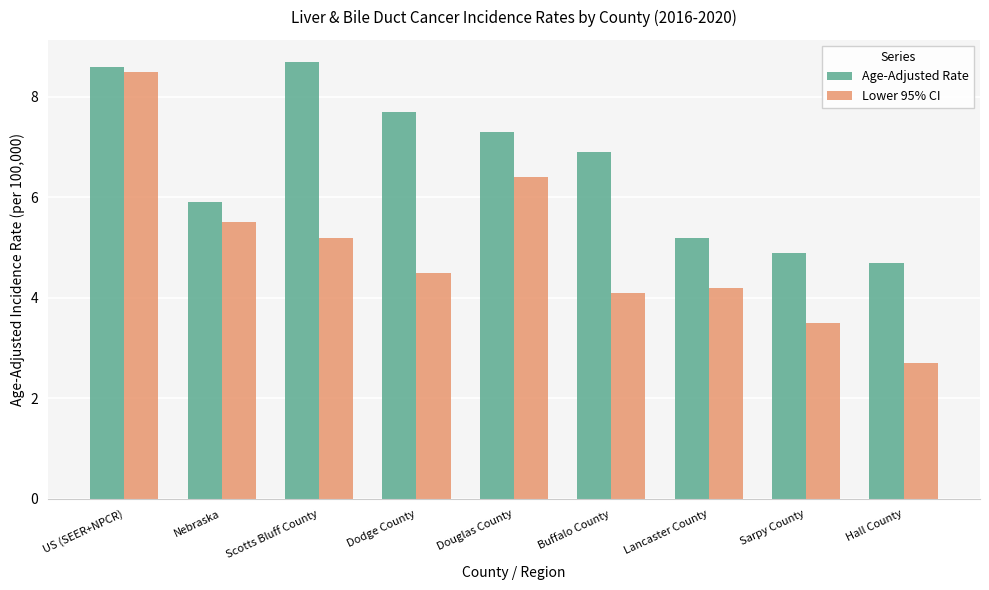

Which series has the widest spread of values?

Lower 95% CI